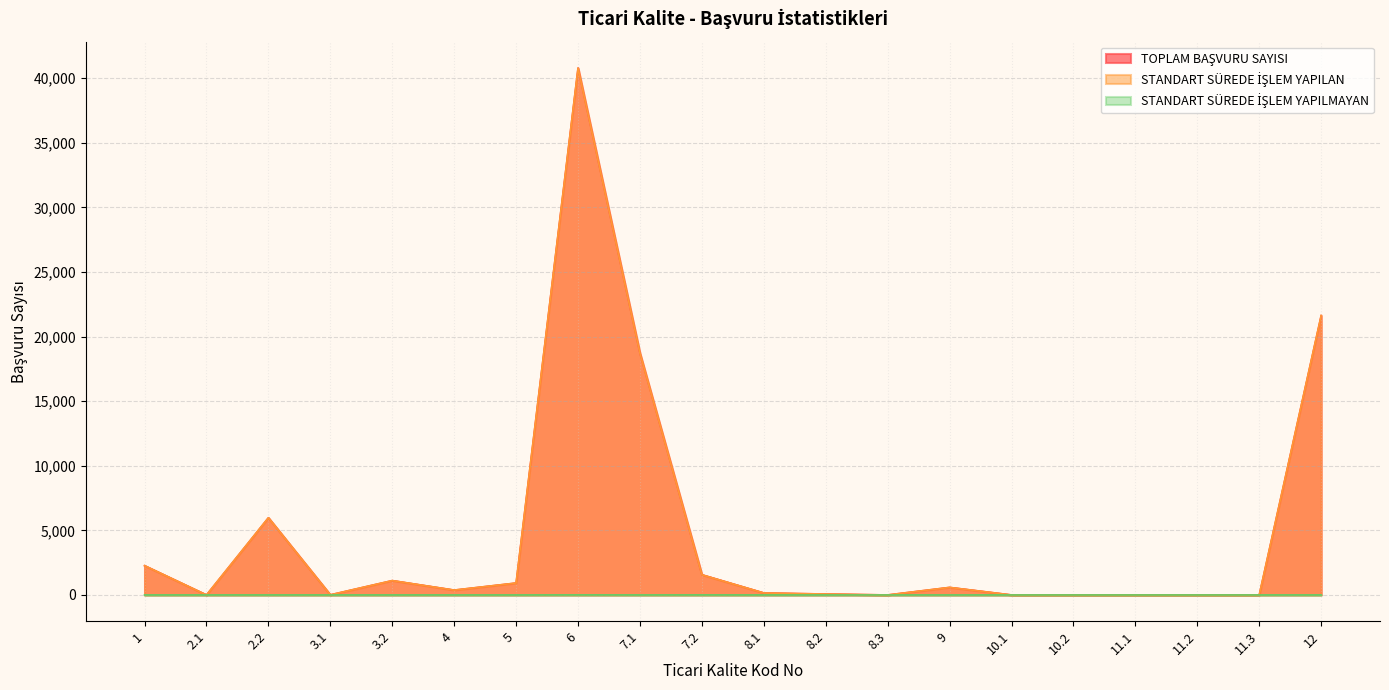

What is the spread (max minus min) of values at 7.1?

18704